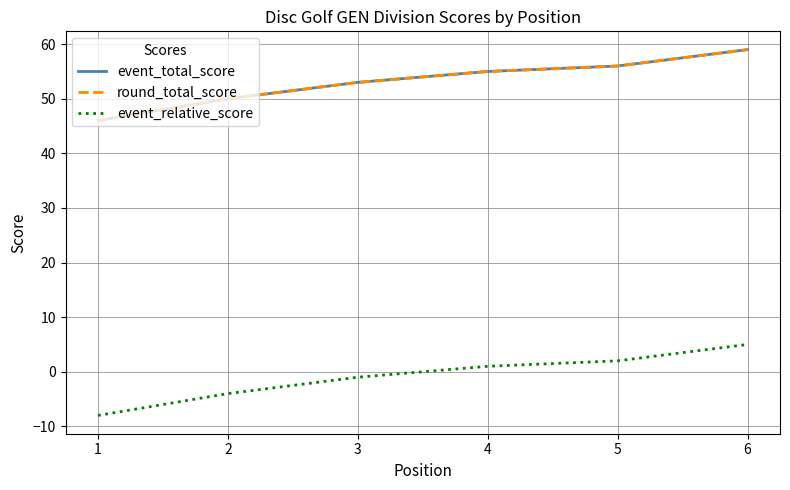

Does the chart have visible grid lines?

Yes